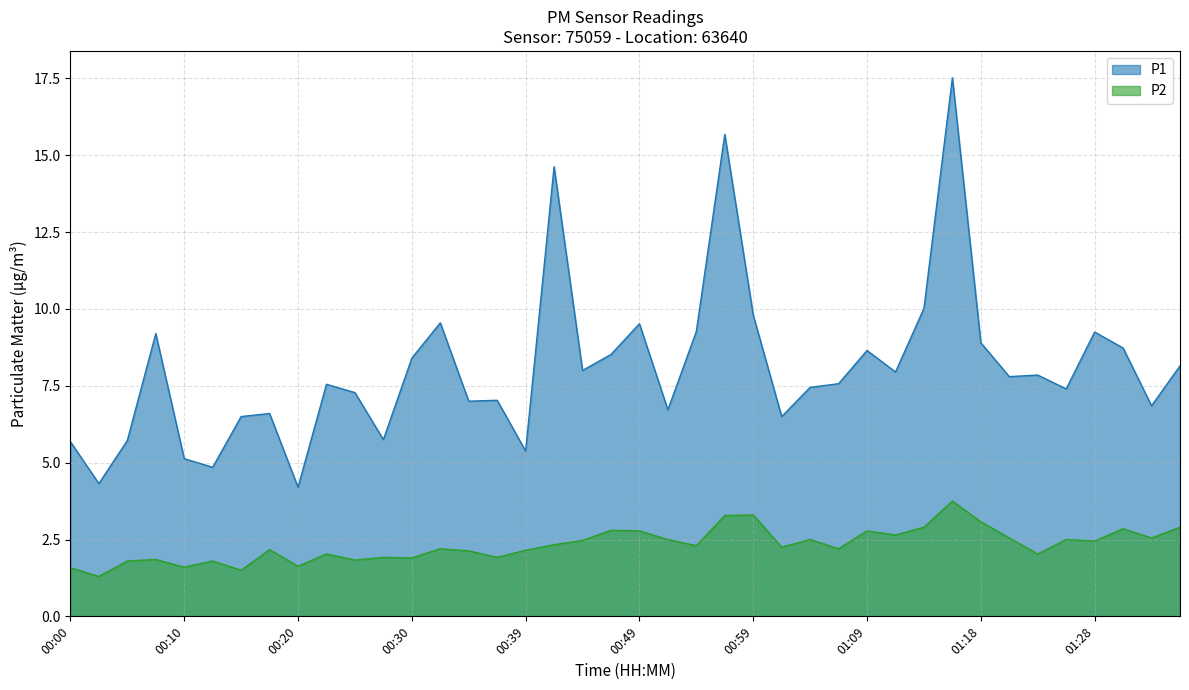

Where is the first local minimum for P2?

00:03